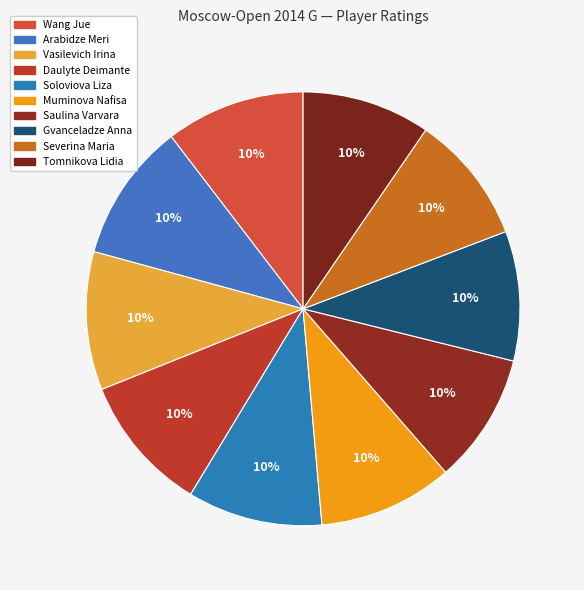

What is the largest slice in the pie chart?

Wang Jue